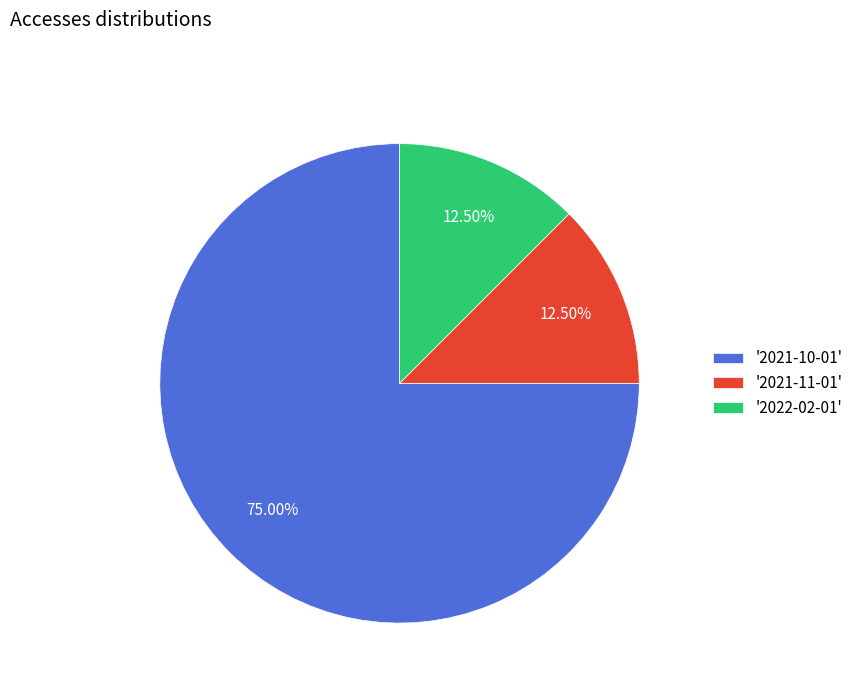

Is the sum of '2022-02-01' and '2021-10-01' greater than half?

Yes